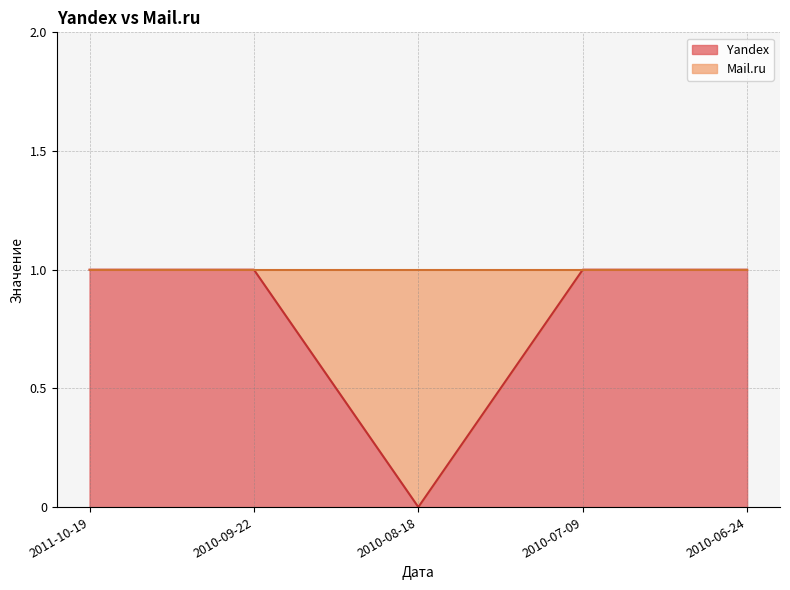

What is the difference between the values at 2010-08-18 and 2010-09-22?

1